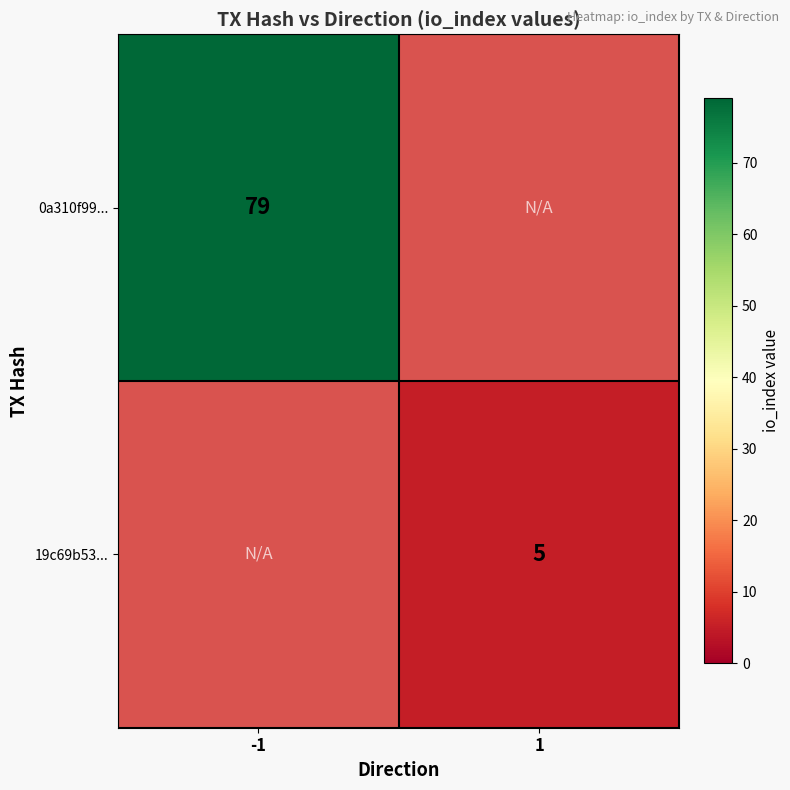

How many series are shown in this chart?

2